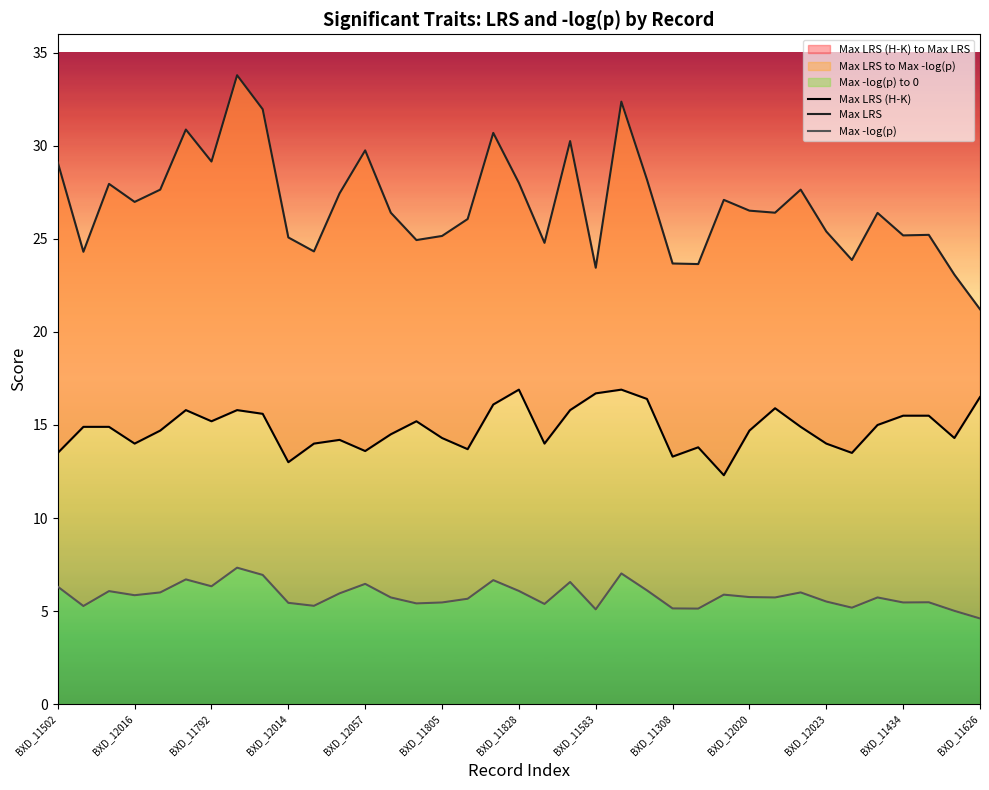

Does the chart display data point markers on the line(s)?

No